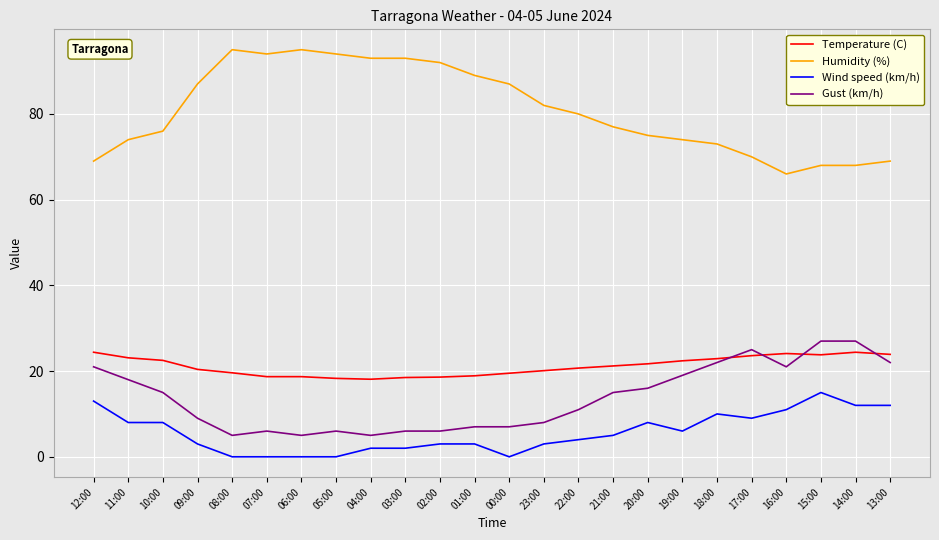

What is the lowest value of the Gust (km/h) series?

5.0